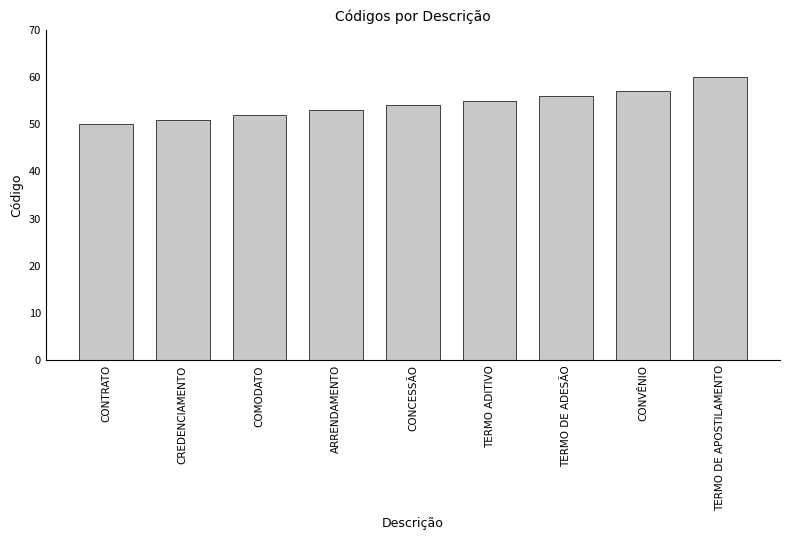

What is the label of the 9th bar from the right?

CONTRATO